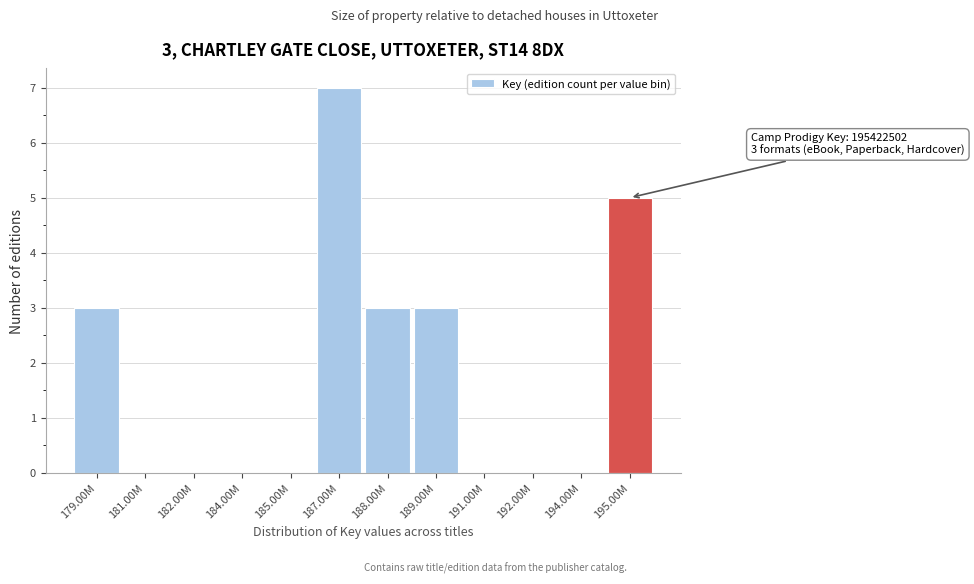

Reading left to right, extract all data points from this chart.

179.00M=3	181.00M=0	182.00M=0	184.00M=0	185.00M=0	187.00M=7	188.00M=3	189.00M=3	191.00M=0	192.00M=0	194.00M=0	195.00M=5